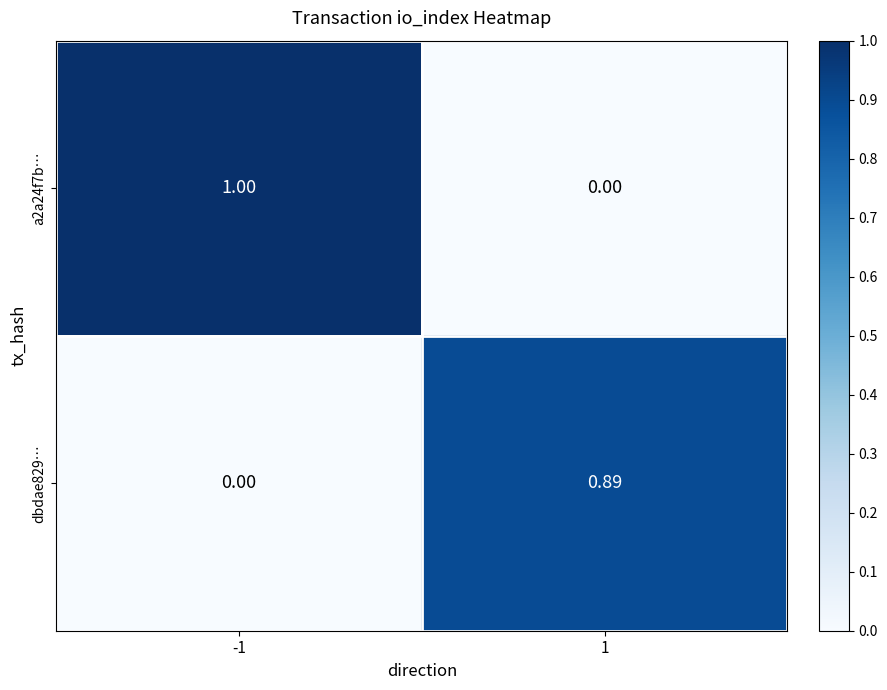

Rank the series at -1 from lowest to highest value.

dbdae829…, a2a24f7b…